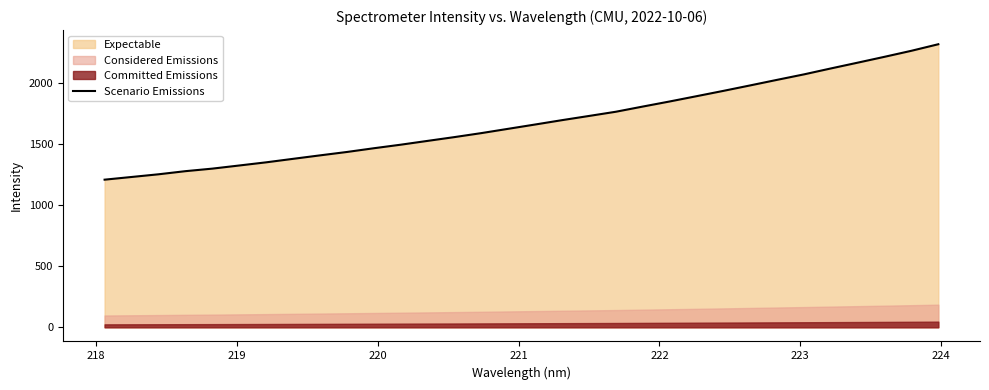

Count the number of values greater than 1662.

16